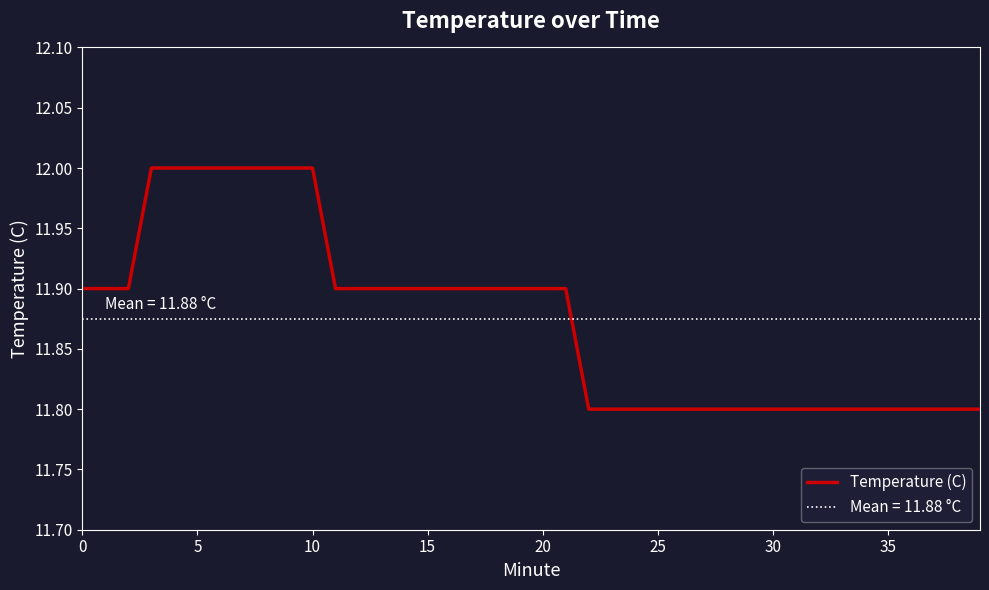

How many lines are shown in the chart?

1